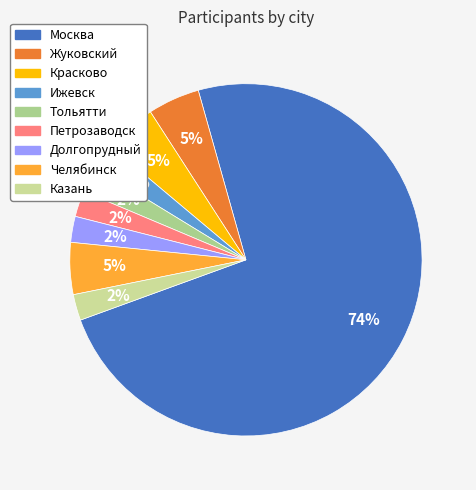

Is it true that Москва is 86% of the pie?

False